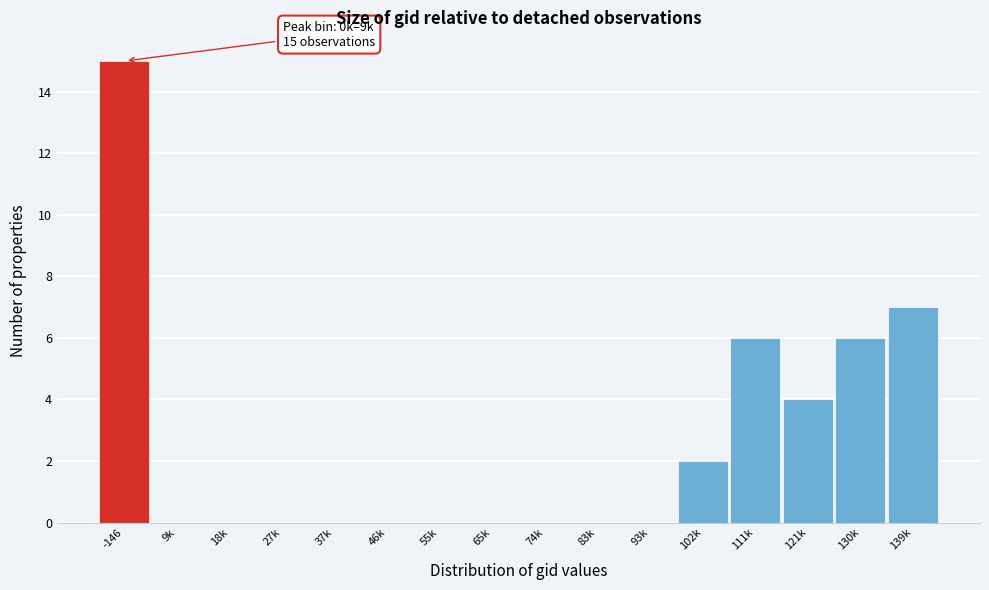

Reading left to right, transcribe all the data shown in this chart.

-146=15	9k=0	18k=0	27k=0	37k=0	46k=0	55k=0	65k=0	74k=0	83k=0	93k=0	102k=2	111k=6	121k=4	130k=6	139k=7